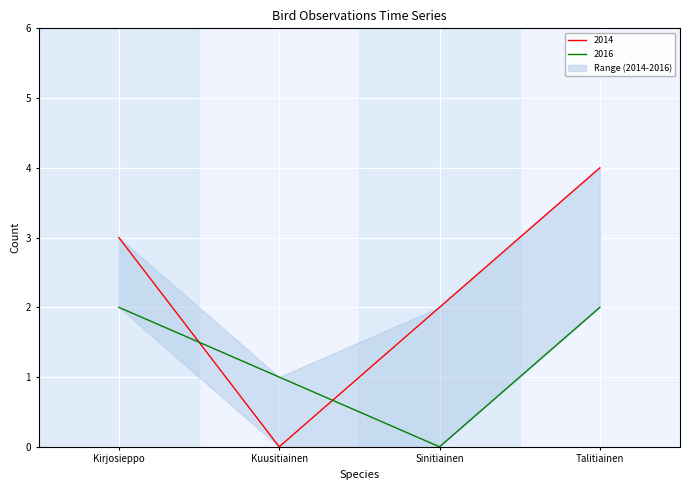

The value of 2014 at Sinitiainen is 2. True or false?

True